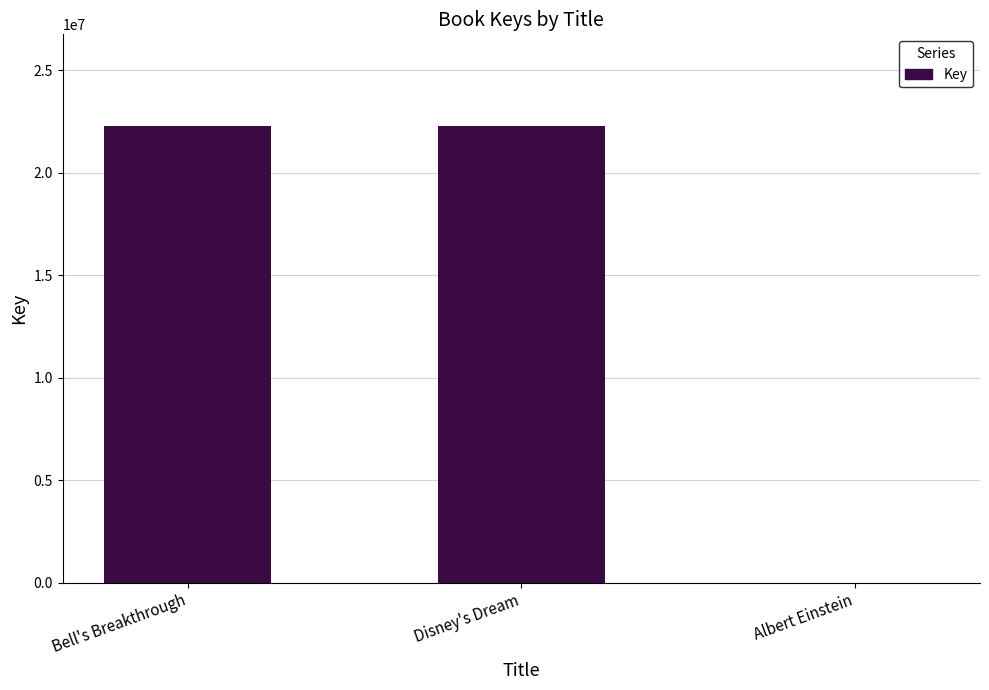

The value at Bell's Breakthrough is 13790729. True or false?

False